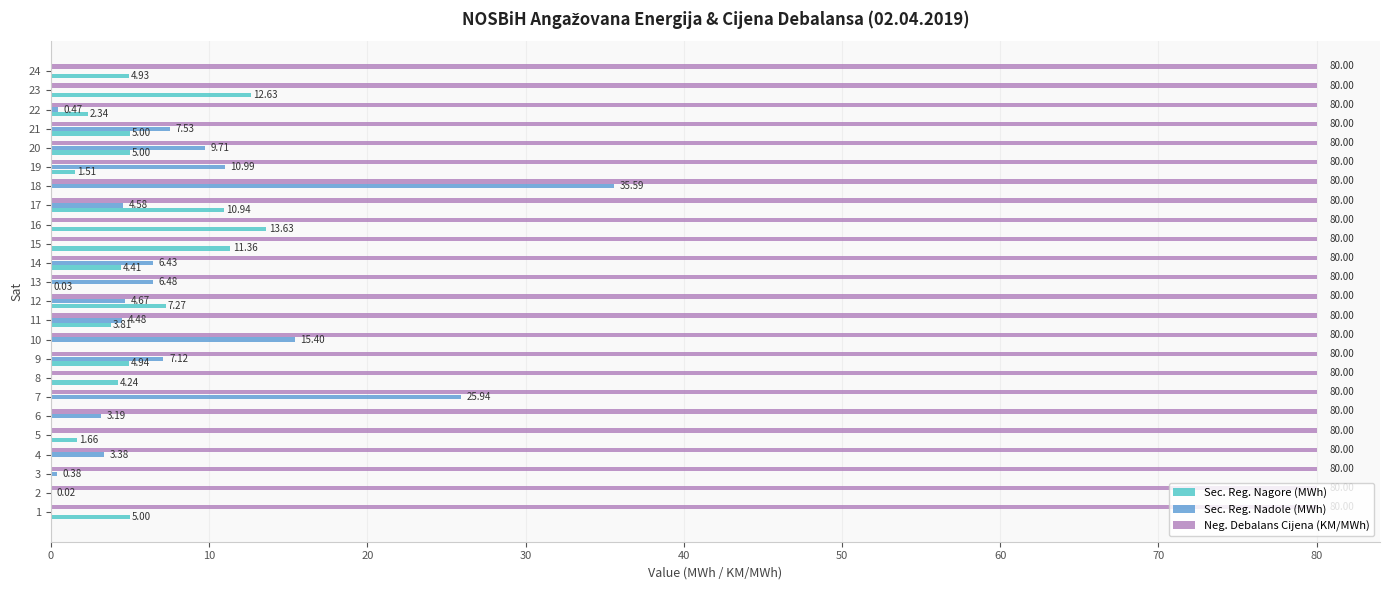

Which series has the largest total across all categories?

Neg. Debalans Cijena (KM/MWh)